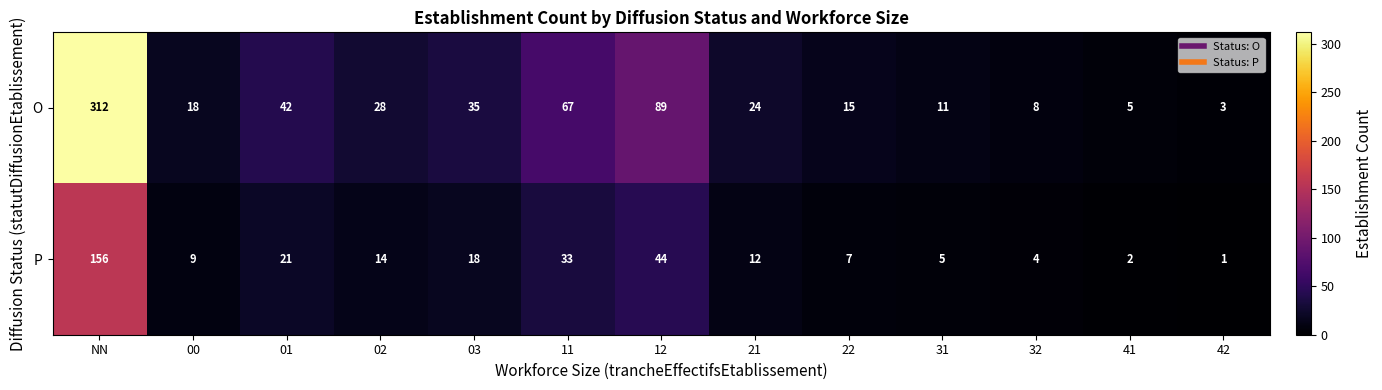

What is the difference between the maximum and minimum values in the P series?

155